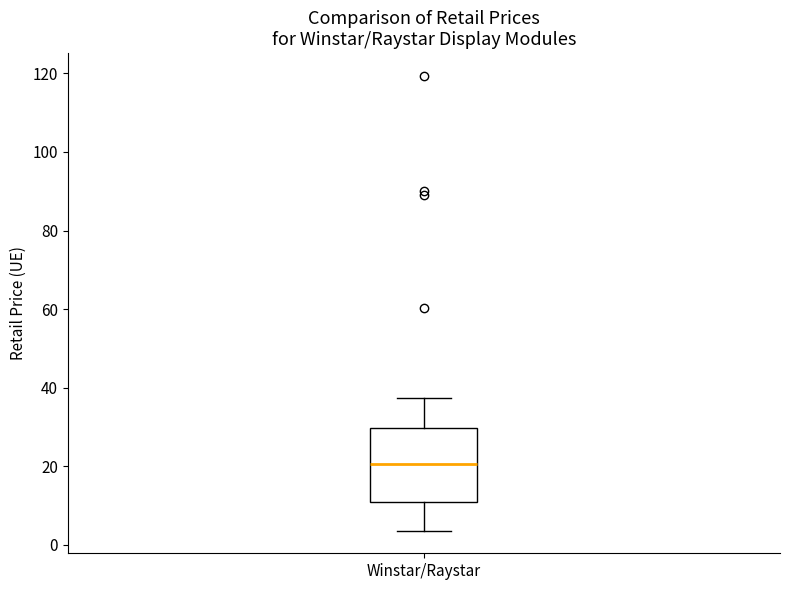

Read this box plot against the y-axis: the position of the median line, the range covered by the box, and the ends of both whiskers. The values are not printed on the chart, so give them approximately, as read against the axis.

median 20, box 10 to 30, whiskers 4 to 38